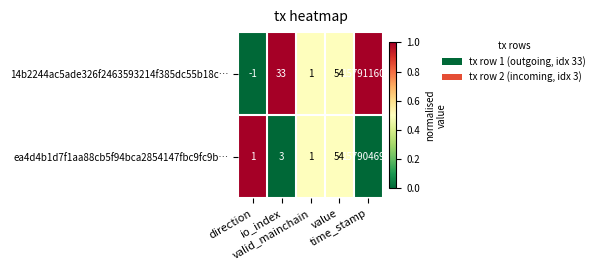

Which series has the largest total across all categories?

14b2244ac5ade326f2463593214f385dc55b18c…